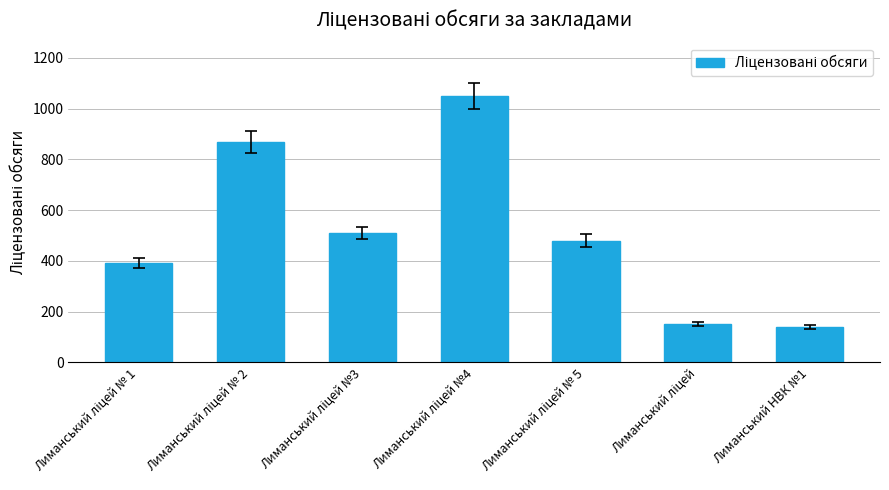

What is the maximum value shown in the chart?

1050